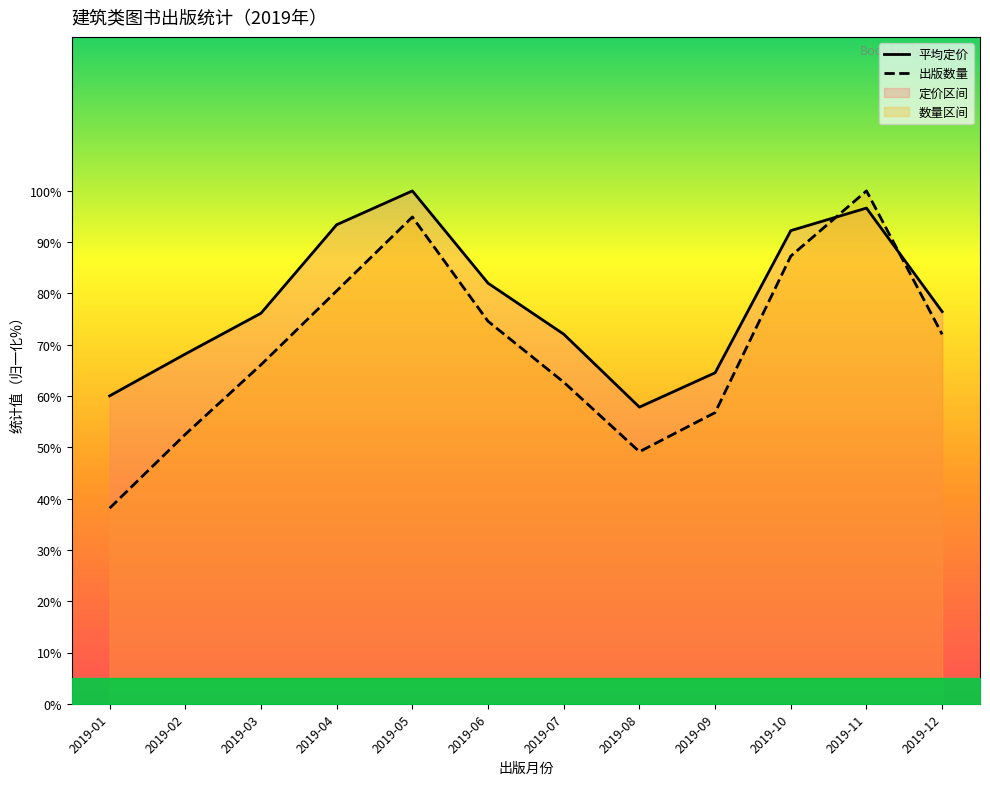

How many values in the 平均定价 series are below 76?

5